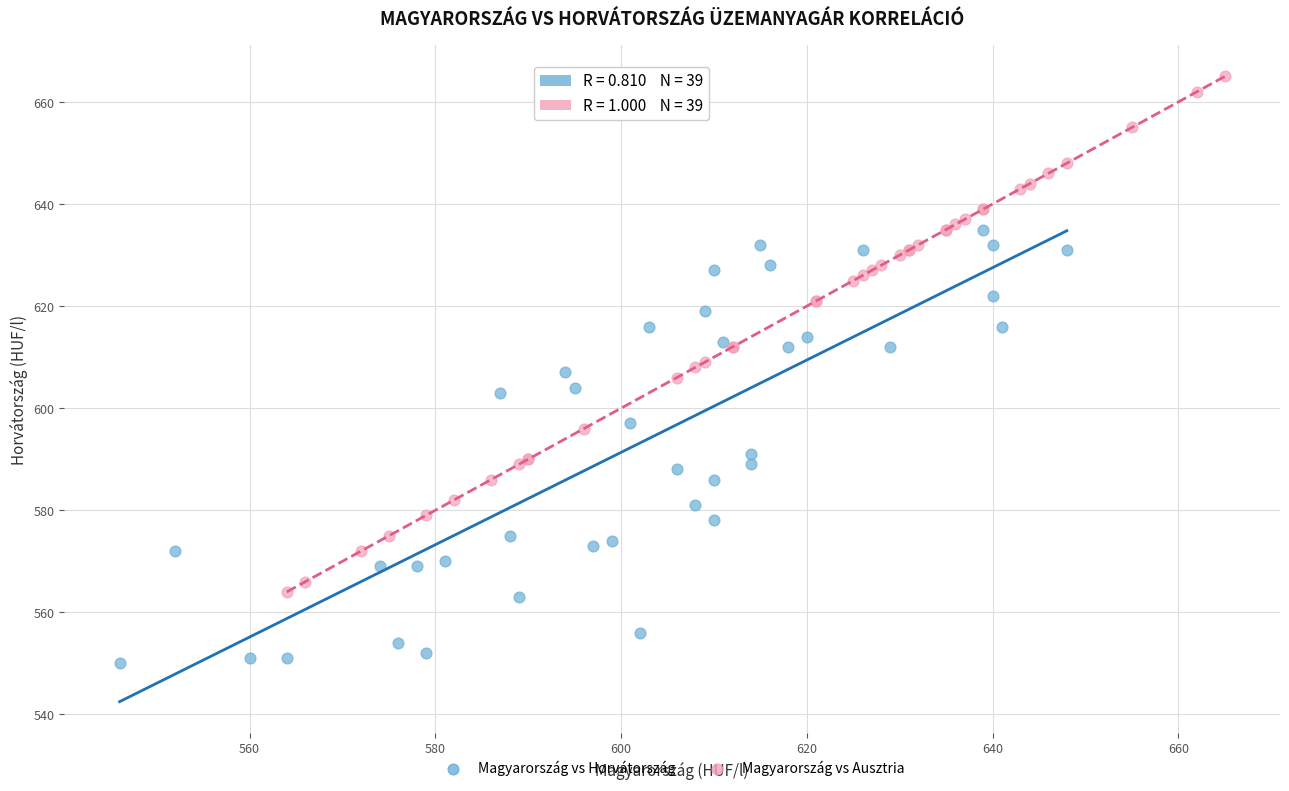

Which series has the largest Y range (max minus min)?

Magyarország vs Ausztria